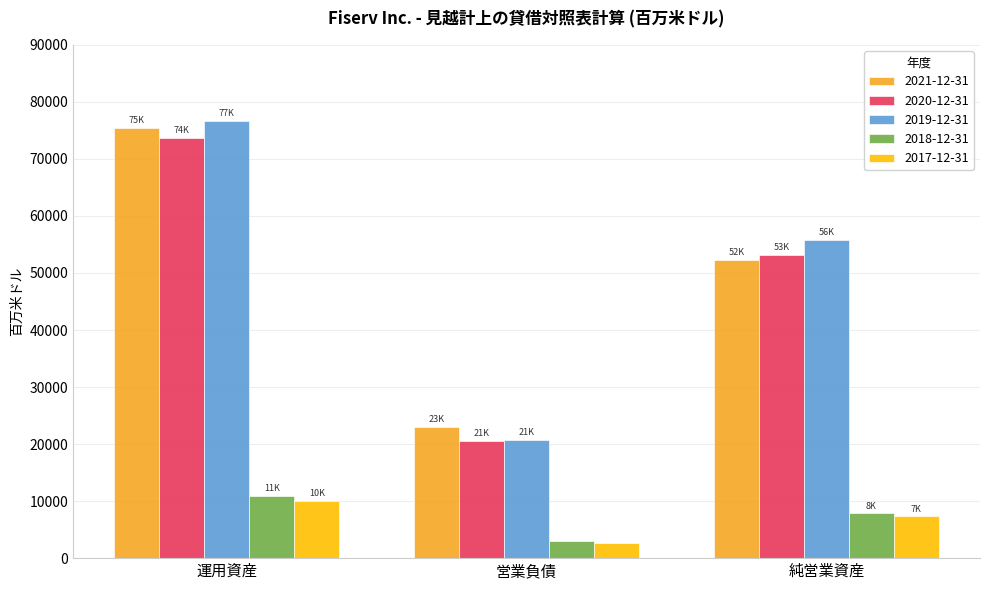

How many data points in 2019-12-31 are less than 55863?

1